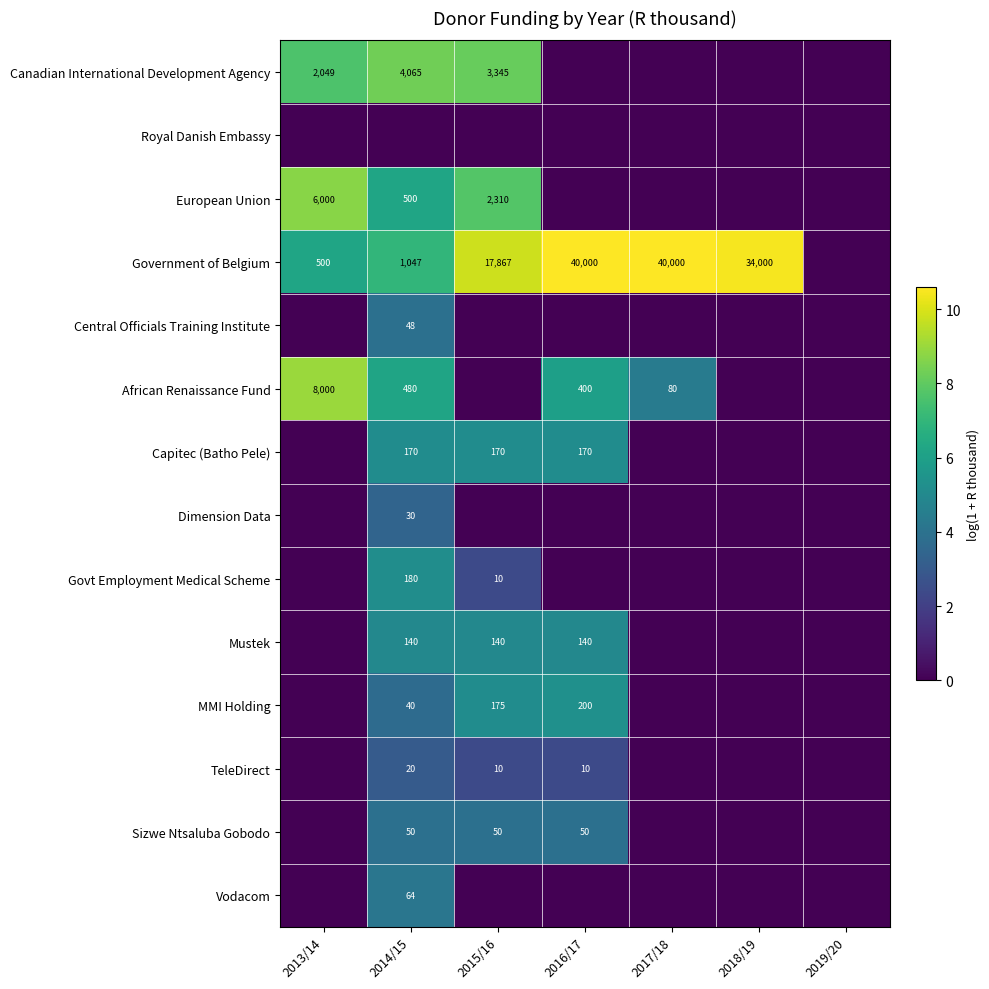

Rank the series by their maximum value, from lowest to highest.

Royal Danish Embassy, TeleDirect, Dimension Data, Central Officials Training Institute, Sizwe Ntsaluba Gobodo, Vodacom, Mustek, Capitec (Batho Pele), Govt Employment Medical Scheme, MMI Holding, Canadian International Development Agency, European Union, African Renaissance Fund, Government of Belgium